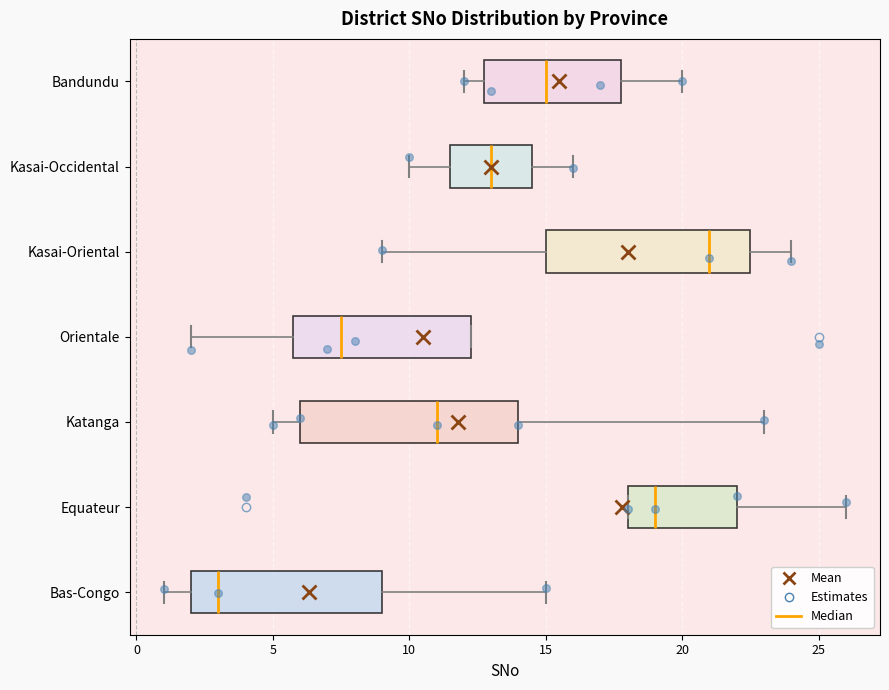

Reading bottom to top, transcribe this box plot: for each box, give where its median line is, the range the box spans, and where its two whiskers end, as read against the x-axis. The values are not printed on the chart, so give them approximately, as read against the axis.

Bas-Congo: median 3.0, box 2.0 to 9.0, whiskers 1.0 to 15.0
Equateur: median 19.0, box 18.0 to 22.0, whiskers 18.0 to 26.0
Katanga: median 11.0, box 6.0 to 14.0, whiskers 5.0 to 23.0
Orientale: median 7.5, box 6.0 to 12.5, whiskers 2.0 to 12.5
Kasai-Oriental: median 21.0, box 15.0 to 22.5, whiskers 9.0 to 24.0
Kasai-Occidental: median 13.0, box 11.5 to 14.5, whiskers 10.0 to 16.0
Bandundu: median 15.0, box 13.0 to 18.0, whiskers 12.0 to 20.0